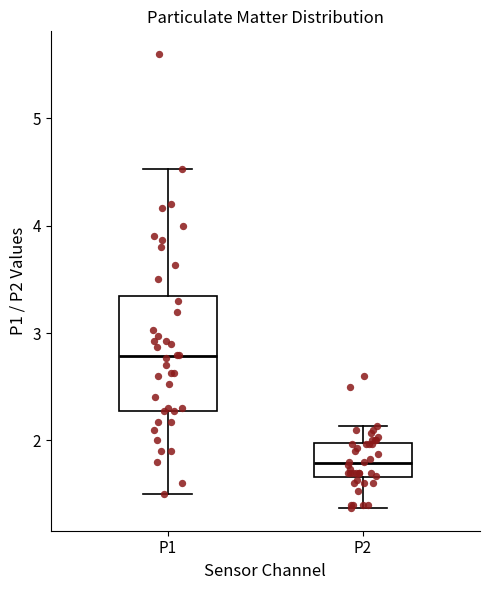

Comparing the boxes themselves (not the whiskers), which one is the tallest?

P1